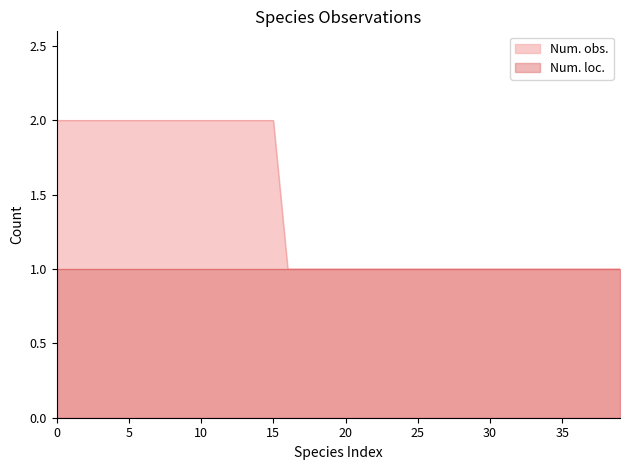

The Num. obs. series shows 2 at 30. True or false?

False